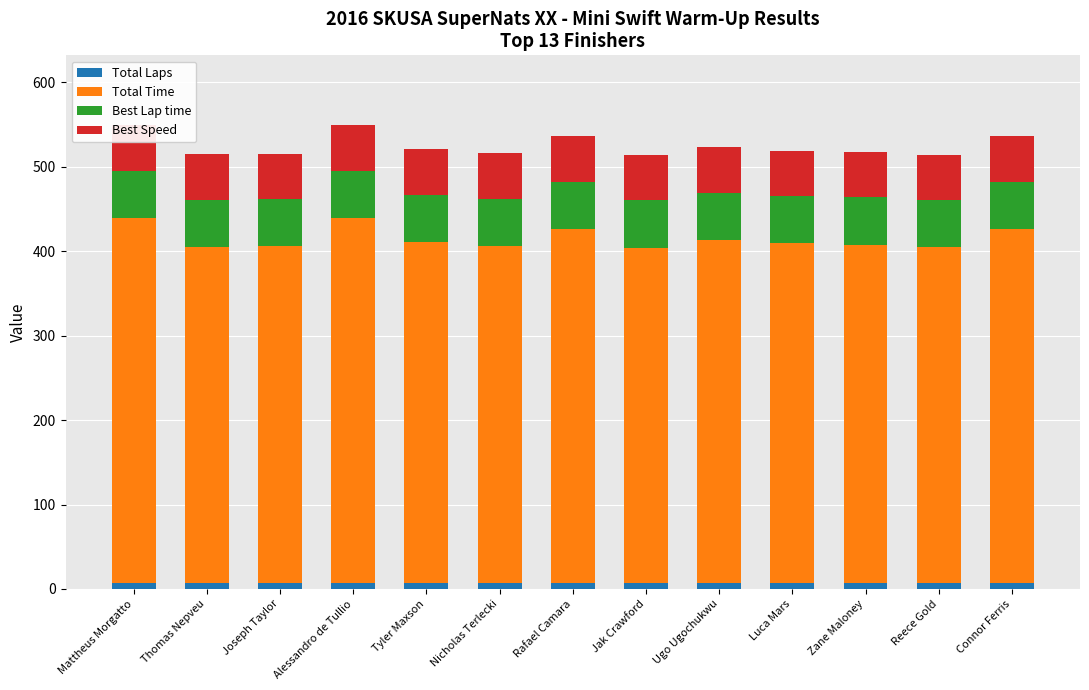

Reading left to right, what are all the values shown in this chart?

Total Laps: 7.0	7.0	7.0	7.0	7.0	7.0	7.0	7.0	7.0	7.0	7.0	7.0	7.0
Total Time: 432.1	397.5	398.6	432.4	403.6	398.8	419.1	397.3	405.7	402.1	400.8	397.3	419.2
Best Lap time: 55.7	55.7	55.7	55.8	55.8	55.8	55.8	55.8	55.9	55.9	55.9	55.9	55.9
Best Speed: 54.3	54.3	54.2	54.2	54.2	54.2	54.2	54.2	54.1	54.1	54.1	54.1	54.1